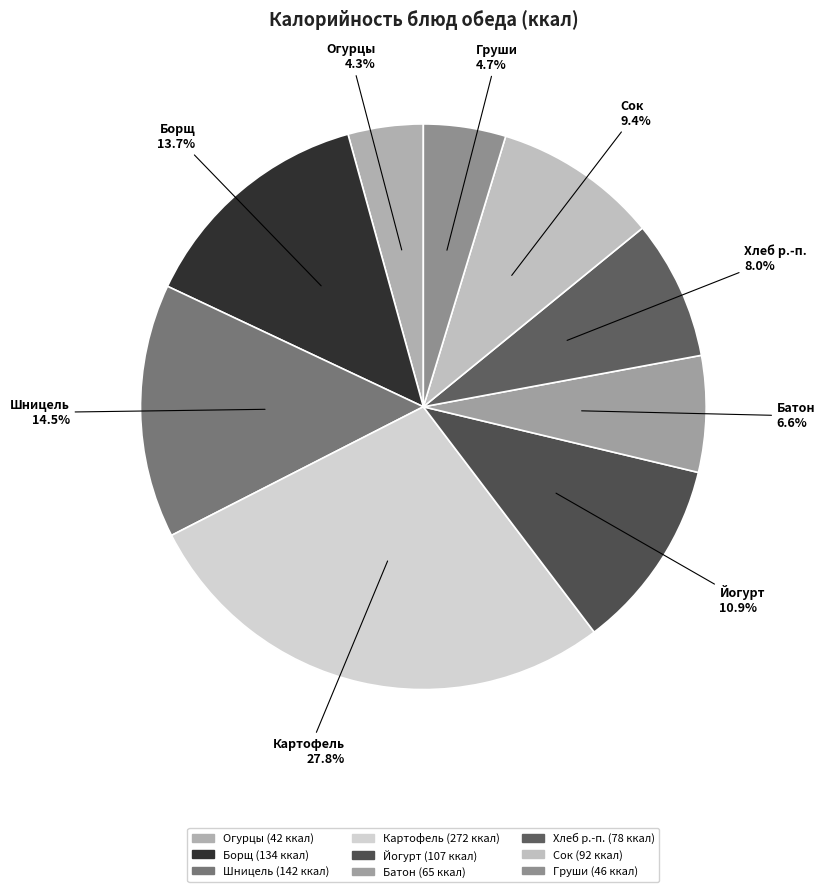

Count the number of slices in the pie.

9